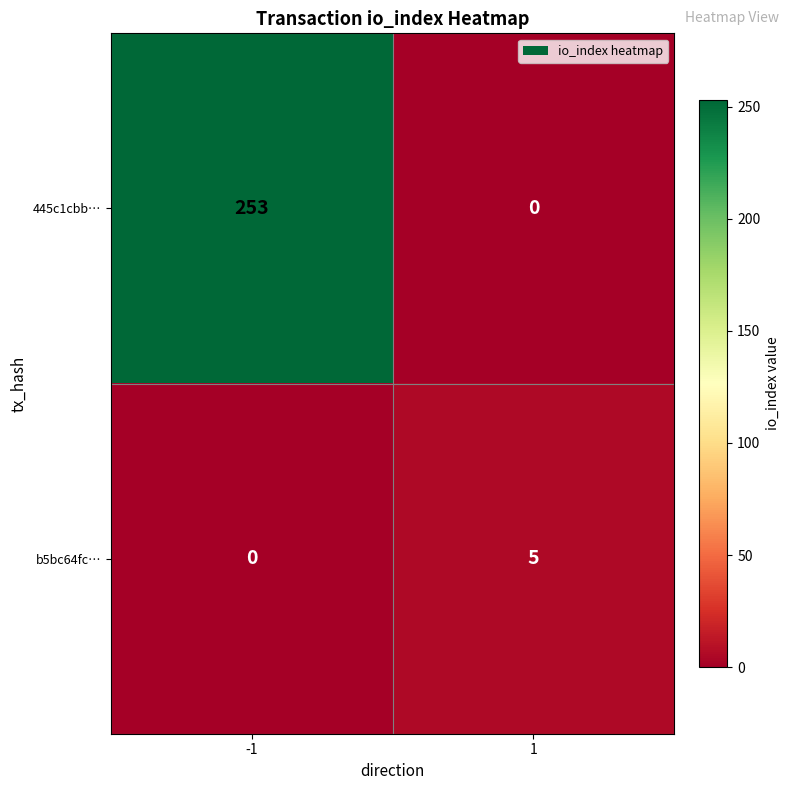

What is the spread (max minus min) of values at 1?

5